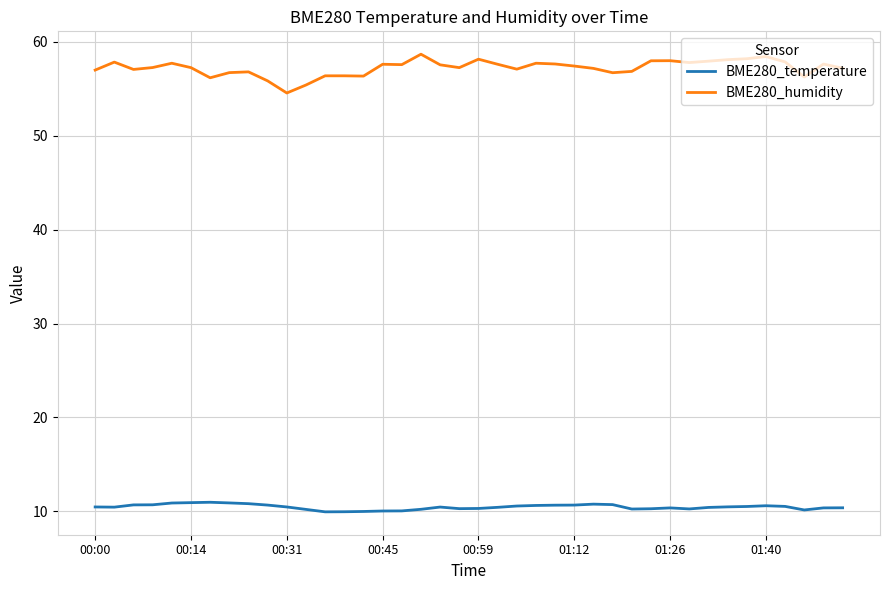

Which series has the widest spread of values?

BME280_humidity